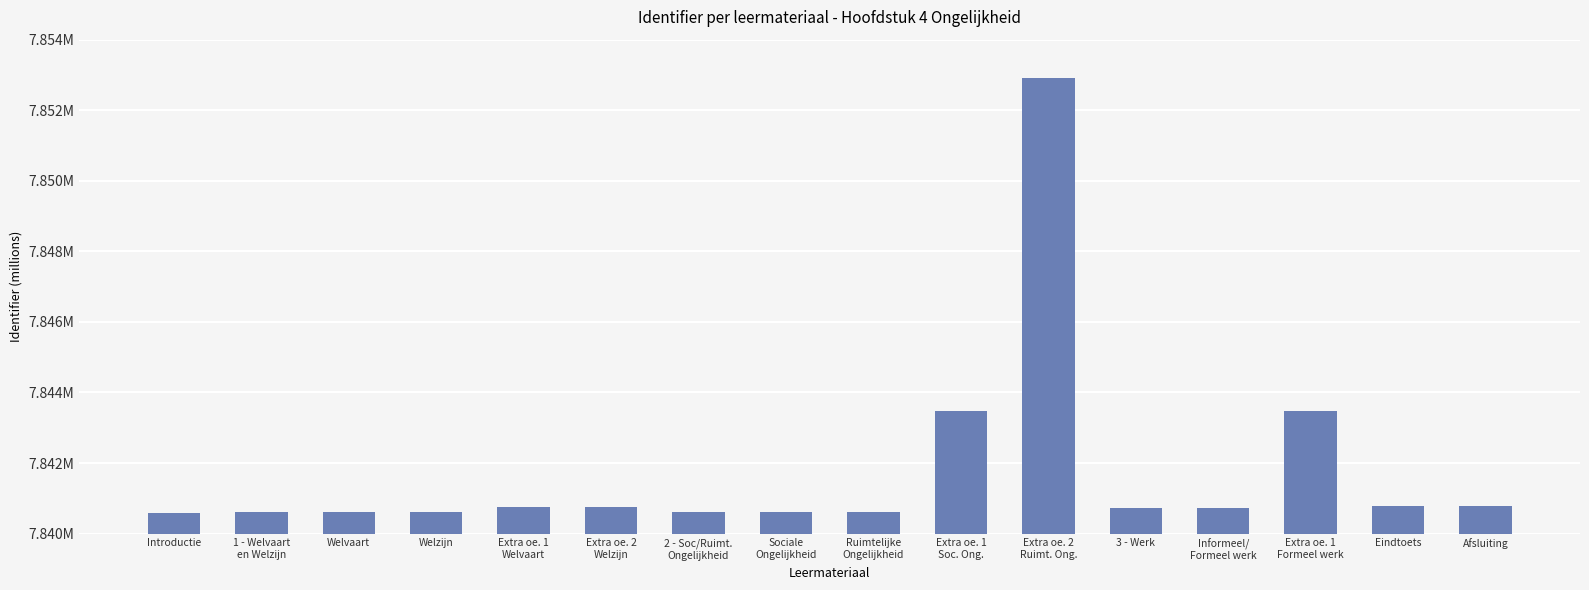

Are the bars grouped side by side (vs. stacked)?

No